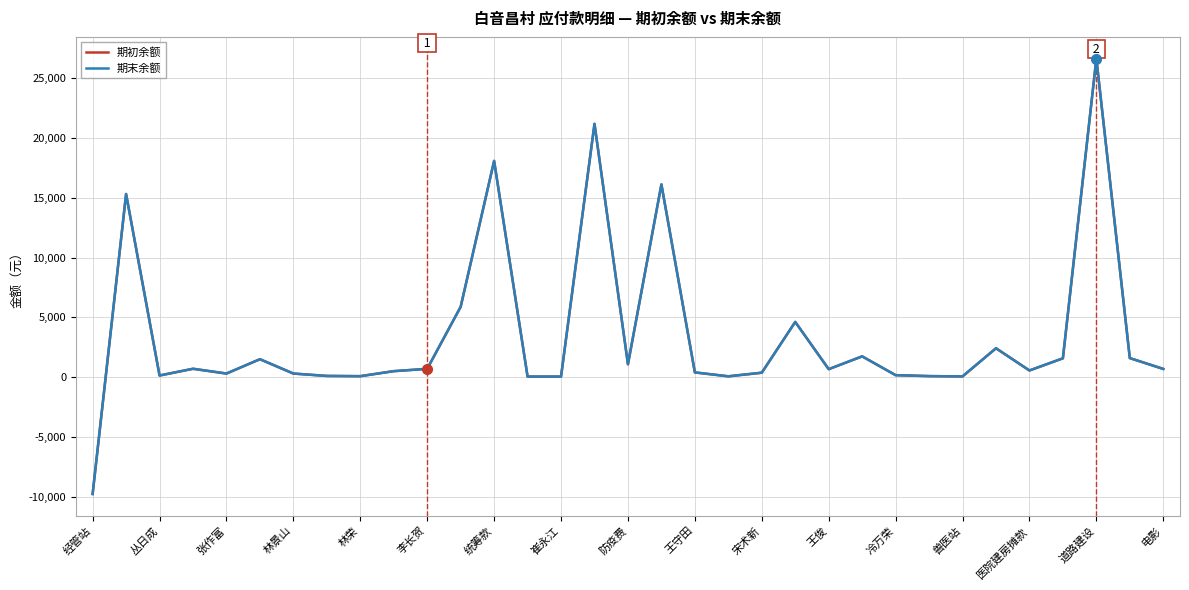

How many lines are shown in the chart?

2